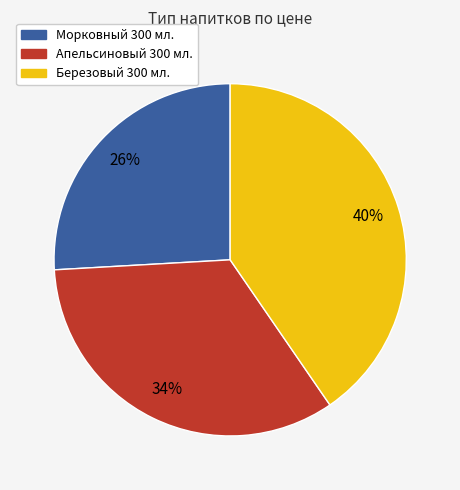

Does Морковный 300 мл. represent more than half of the total?

No